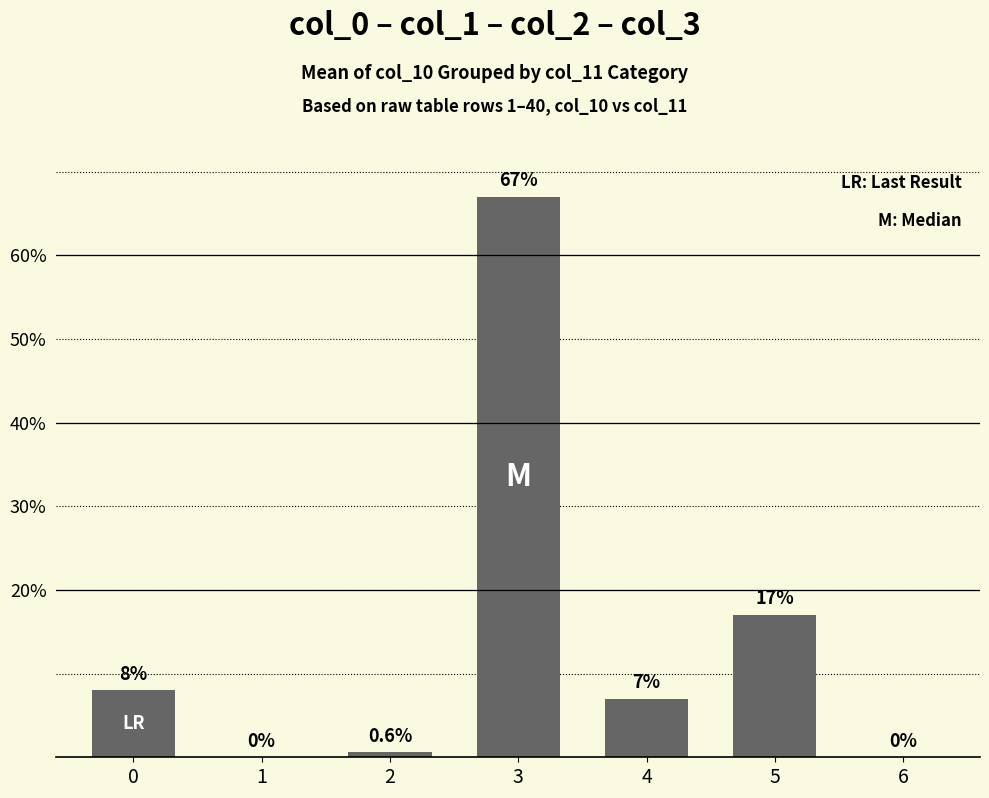

What is the greatest value displayed?

67.0